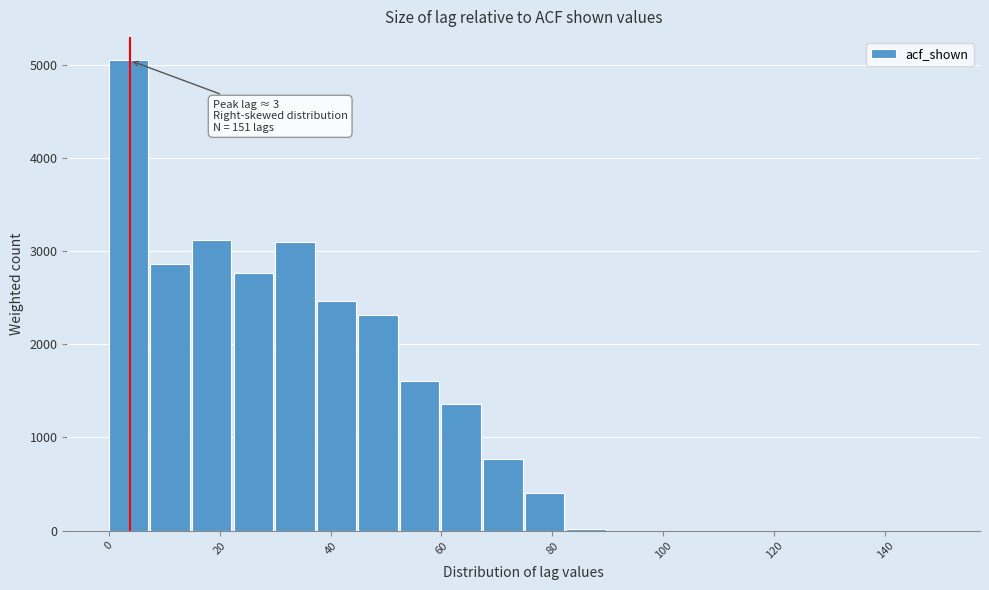

Read against the x-axis, roughly where is the centre of the tallest bar?

4